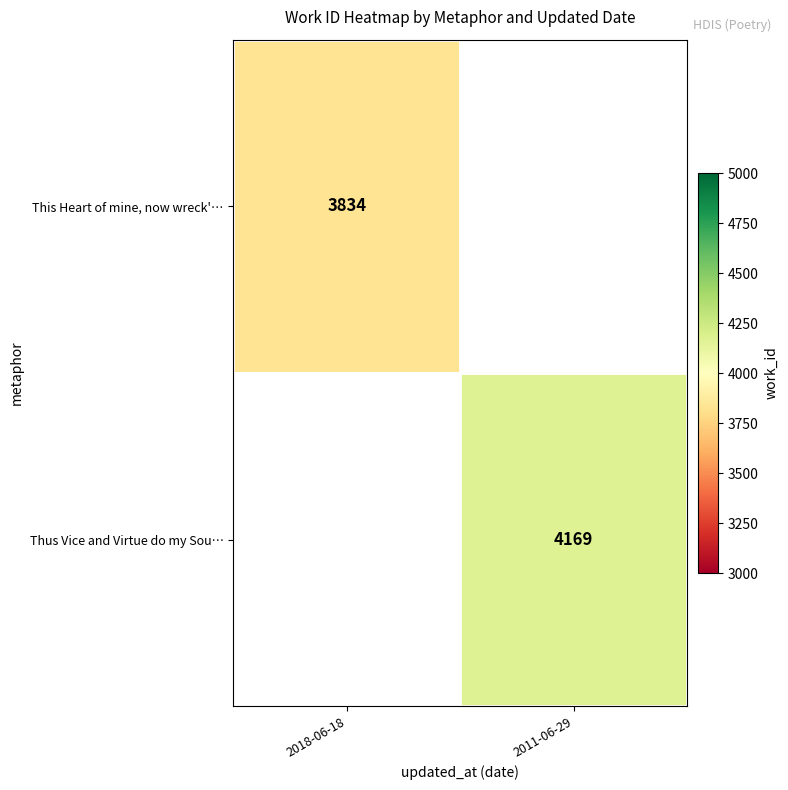

Is it true that This Heart of mine, now wreck'… equals 5041 at 2018-06-18?

False